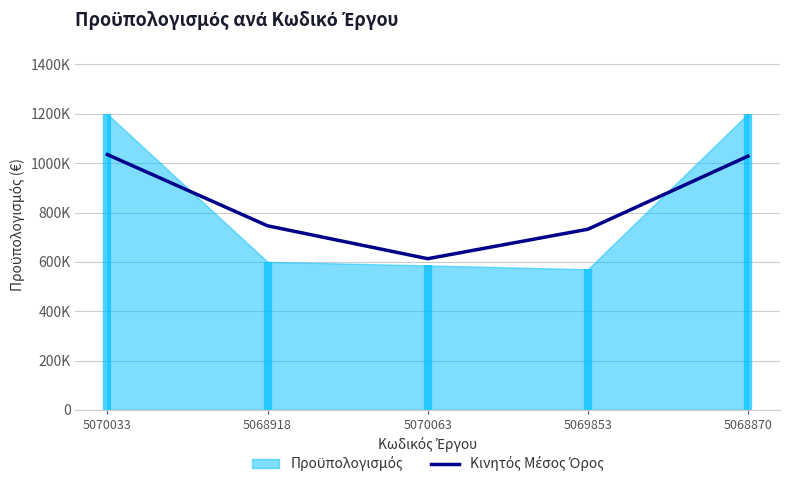

Count the number of values greater than 746074.

2